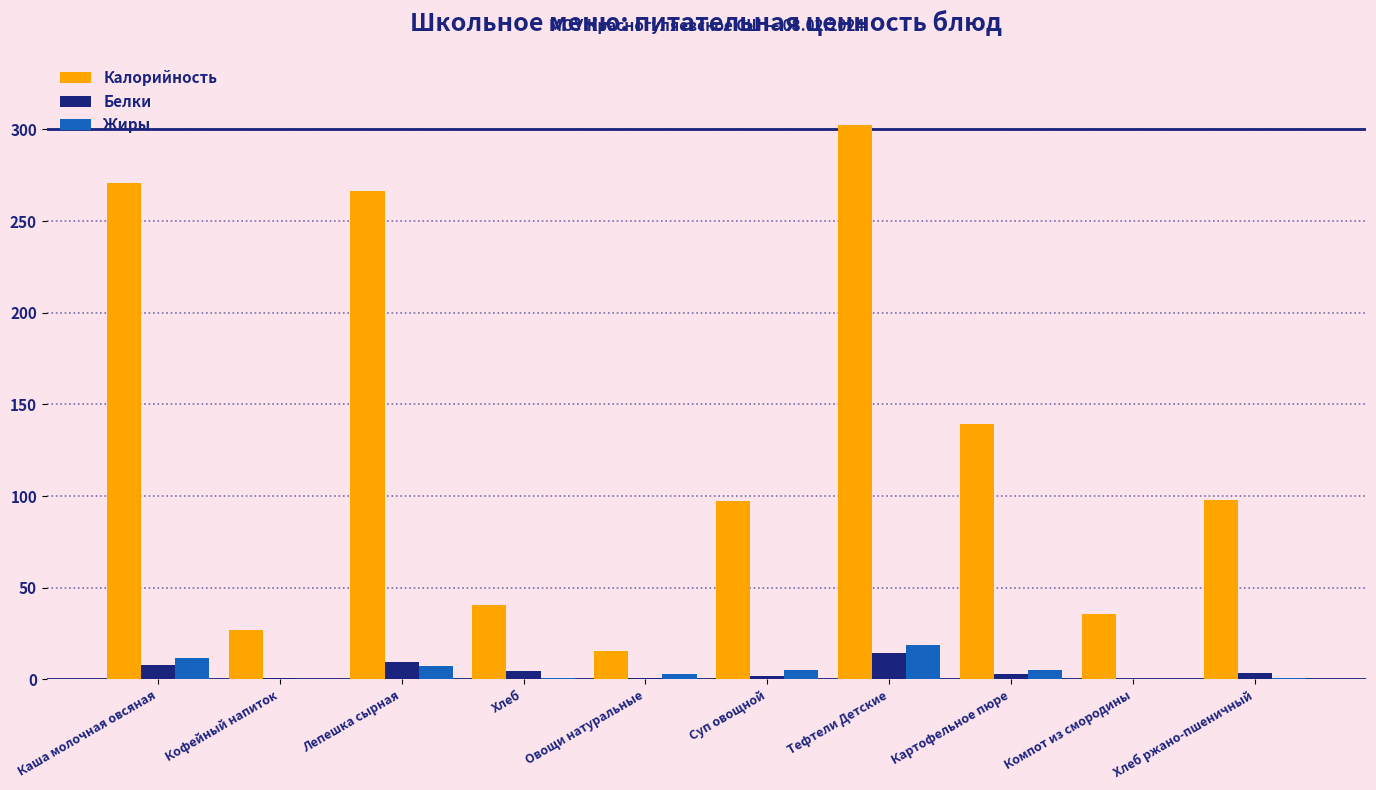

Which label corresponds to the largest value in the chart?

Тефтели Детские